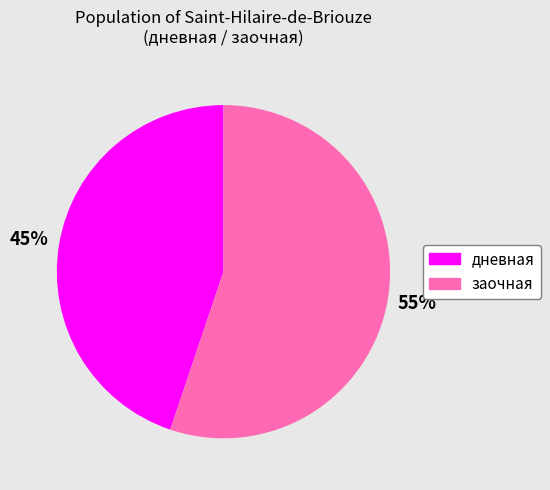

Rank the categories by value from lowest to highest.

дневная, заочная